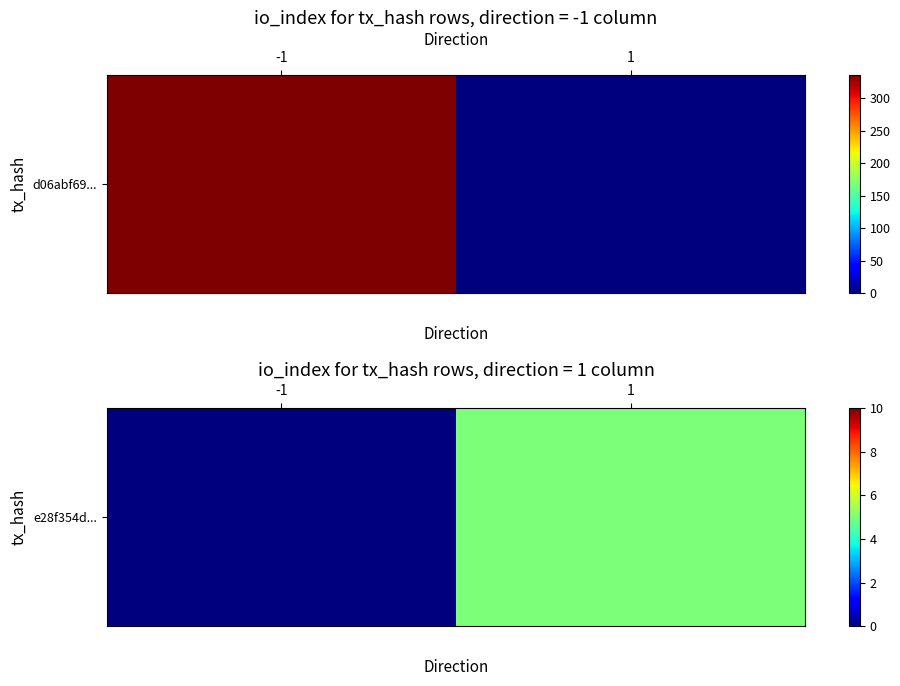

The chart shows a value of 3 at -1. True or false?

False